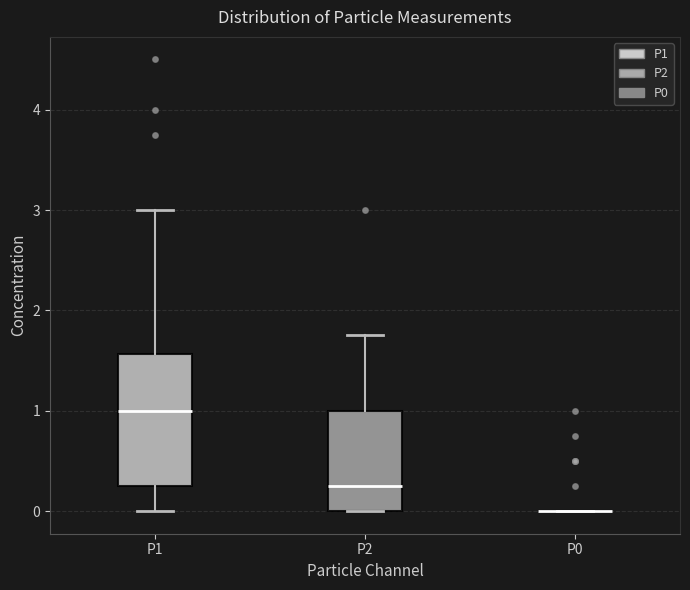

Reading left to right, transcribe this box plot: for each box, give where its median line is, the range the box spans, and where its two whiskers end, as read against the y-axis. The values are not printed on the chart, so give them approximately, as read against the axis.

P1: median 1.0, box 0.3 to 1.6, whiskers 0.0 to 3.0
P2: median 0.3, box 0.0 to 1.0, whiskers 0.0 to 1.8
P0: box collapsed to a line at 0.0, whiskers 0.0 to 0.0